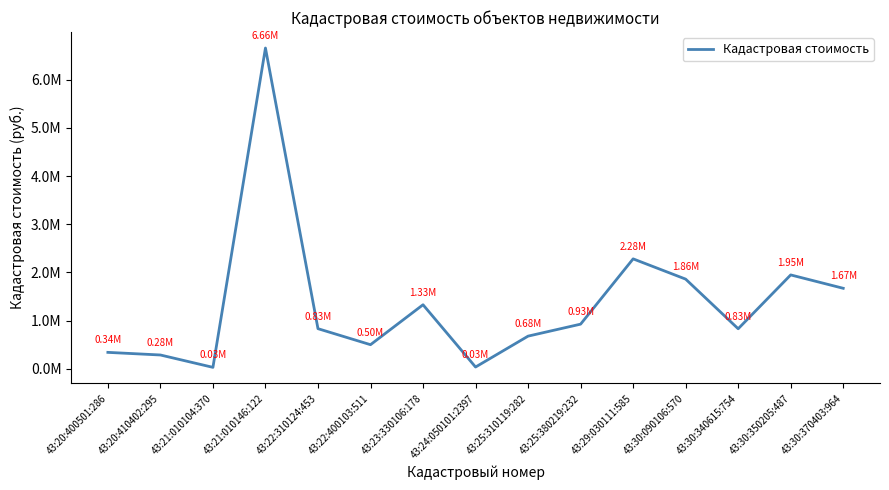

Reading left to right, extract all data points from this chart.

339024.0	284641.0	27943.7	6661469.7	831241.8	498549.3	1328290.2	34589.8	676381.9	925299.8	2281490.5	1860586.6	829462.6	1947927.6	1670121.0